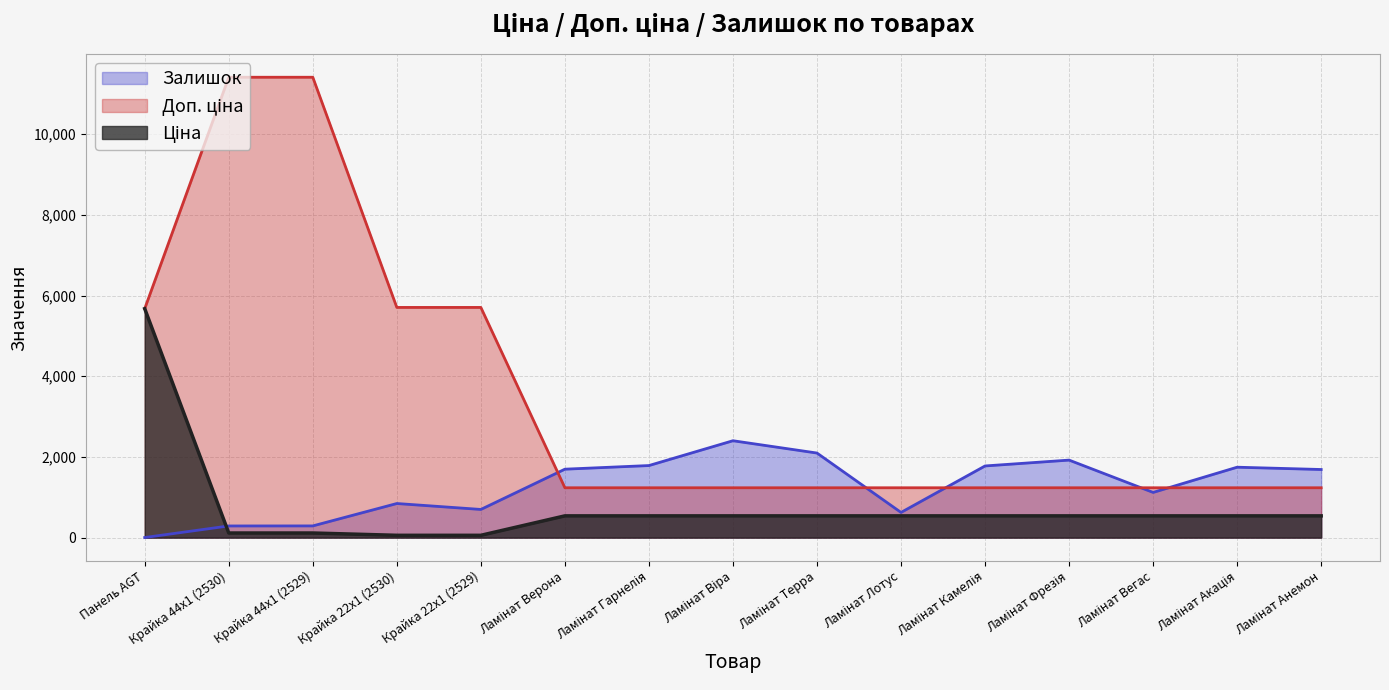

True or false: Доп. ціна and Ціна cross at least once.

False